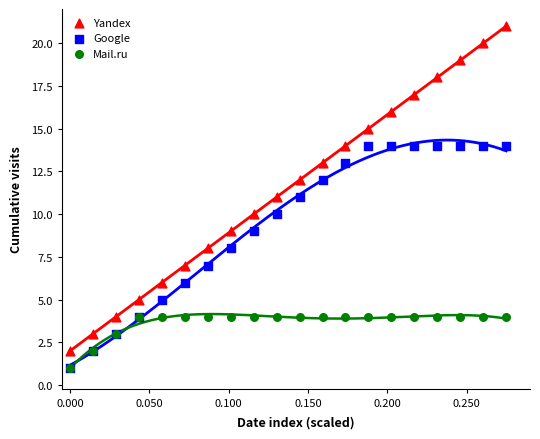

Which series has the widest spread of Y values?

Yandex